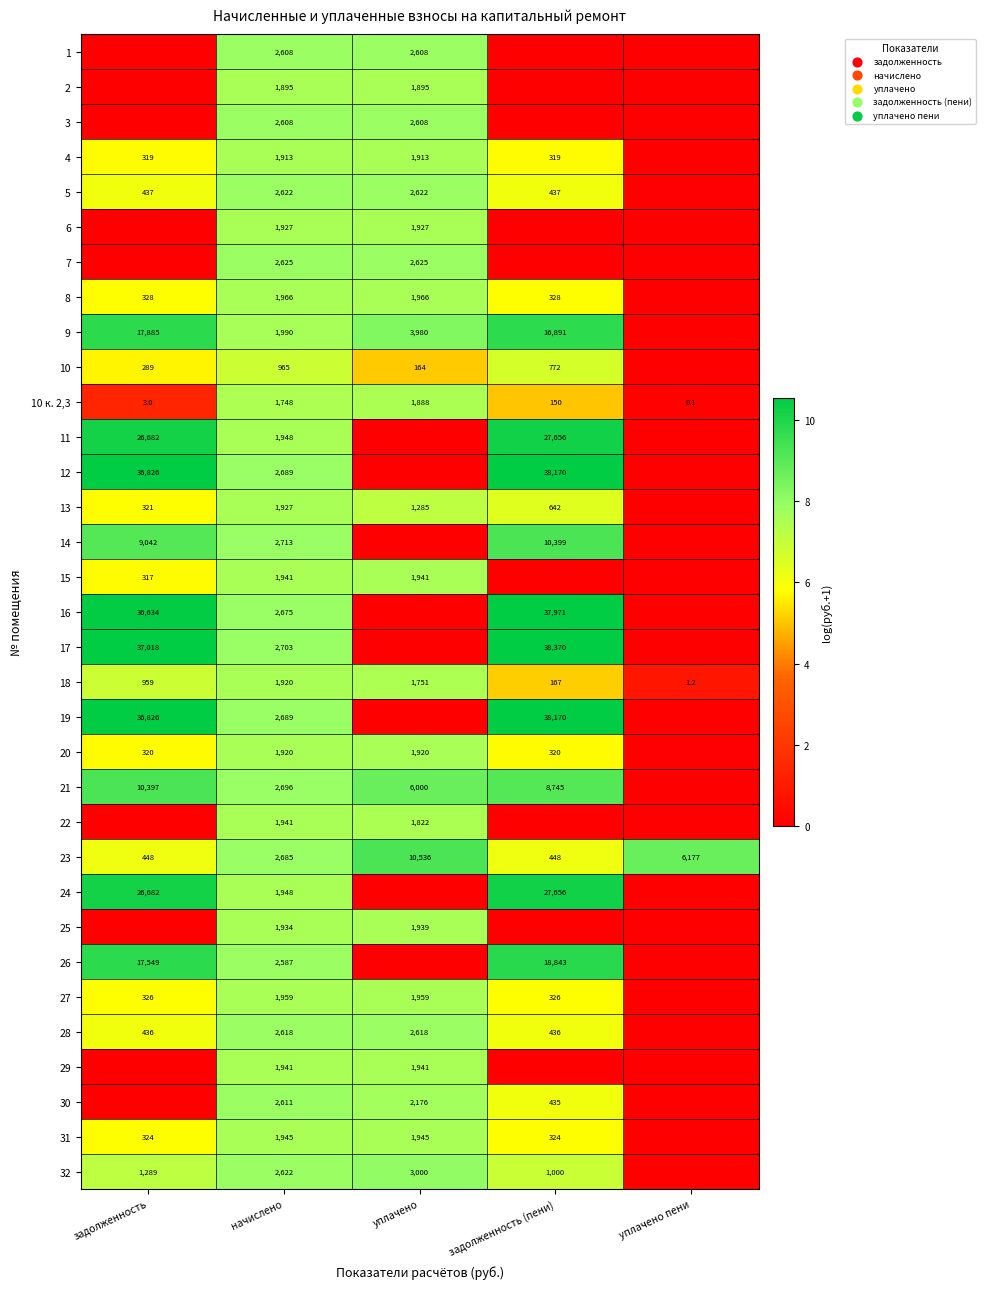

The value of 28 at задолженность is 8.9. True or false?

False